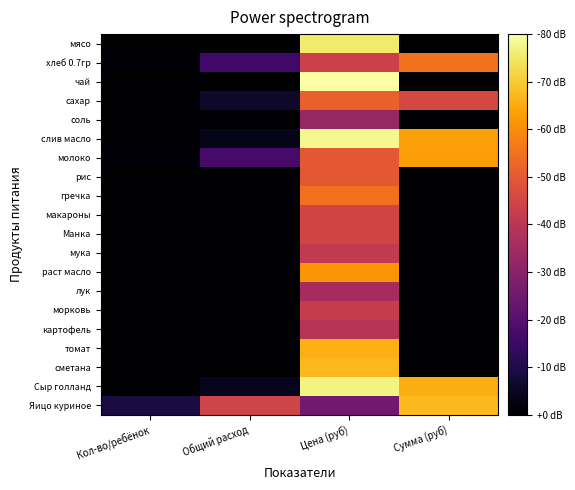

How many data points does each series have?

4